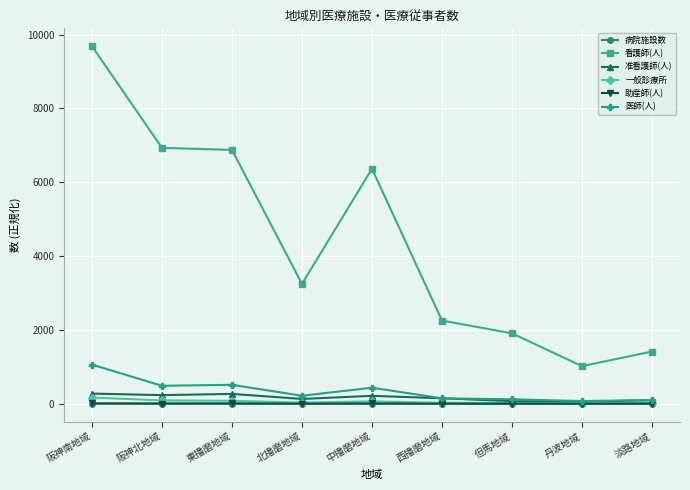

What are all the series names shown in the legend?

病院施設数, 看護師(人), 准看護師(人), 一般診療所, 助産師(人), 医師(人)